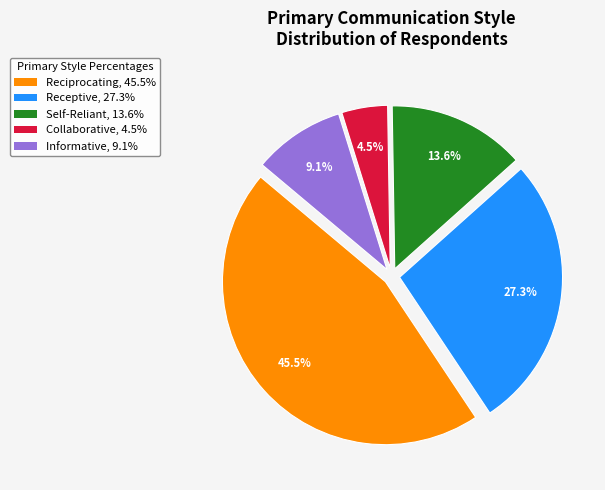

What is the largest slice in the pie chart?

Reciprocating